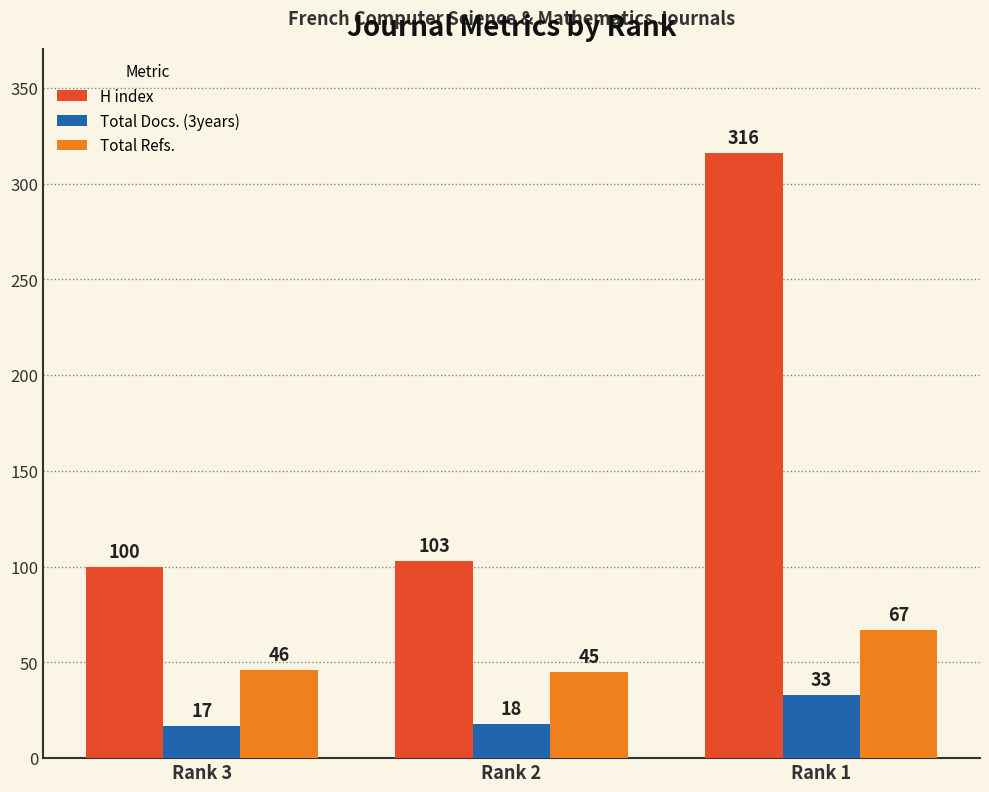

At how many categories does at least one series exceed 110?

1